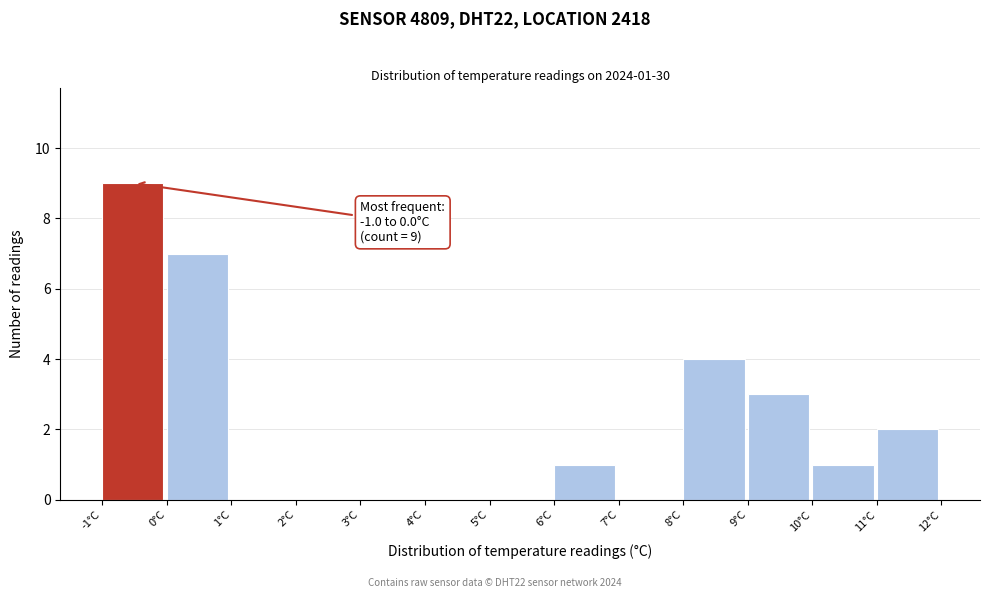

Which range on the x-axis has the tallest bar?

-1 to 0